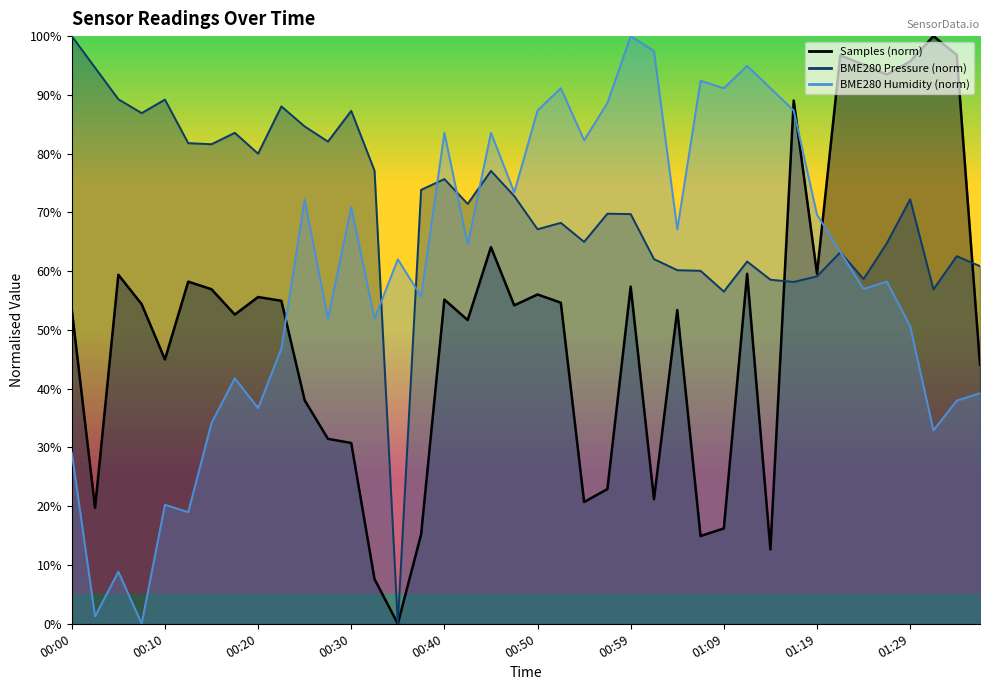

True or false: BME280_pressure_norm has a value of 77.1 at 00:32.

True